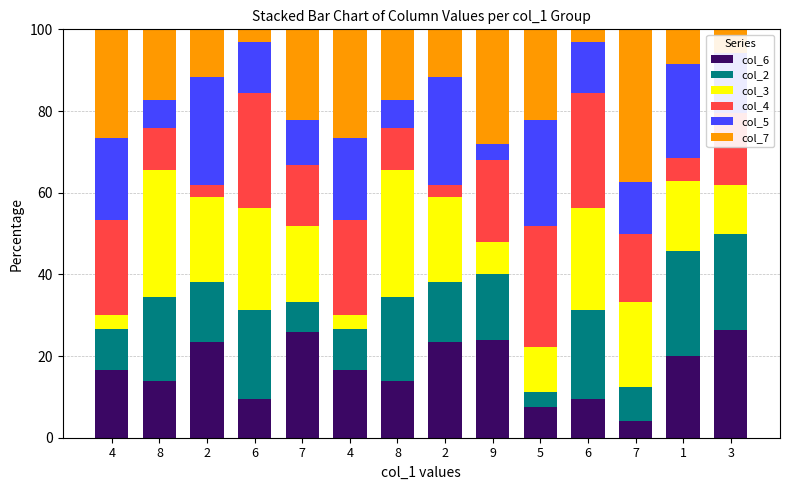

What are all the series names shown in the legend?

col_6, col_2, col_3, col_4, col_5, col_7